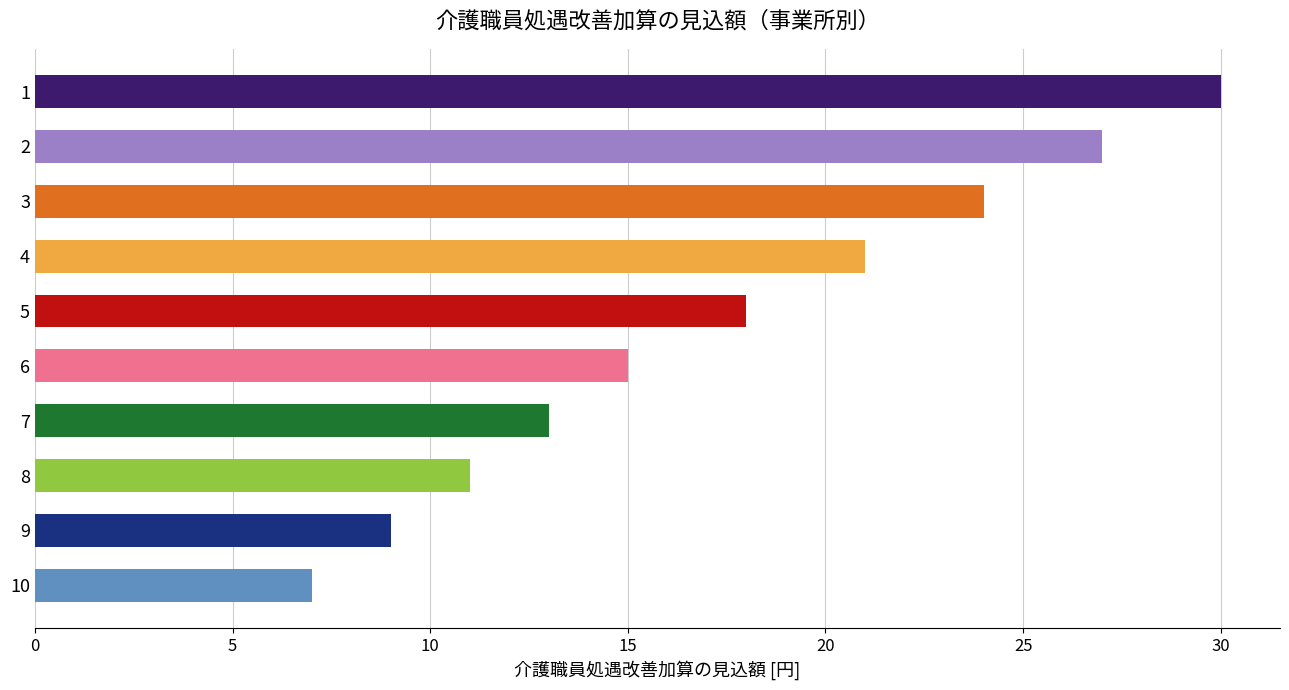

List the labels in order of value, smallest first.

10, 9, 8, 7, 6, 5, 4, 3, 2, 1